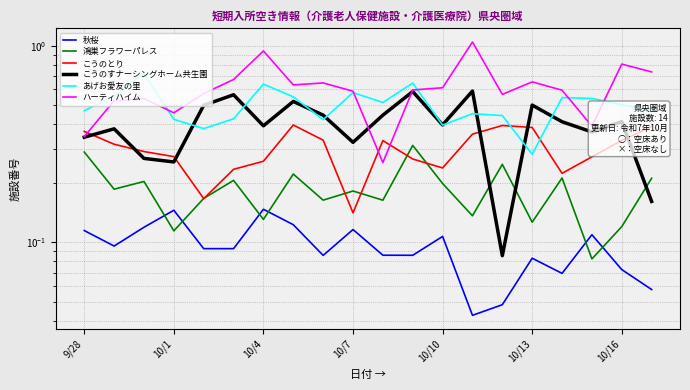

What is the value of the こうのすナーシングホーム共生園 point at the 4th from the left?

0.3